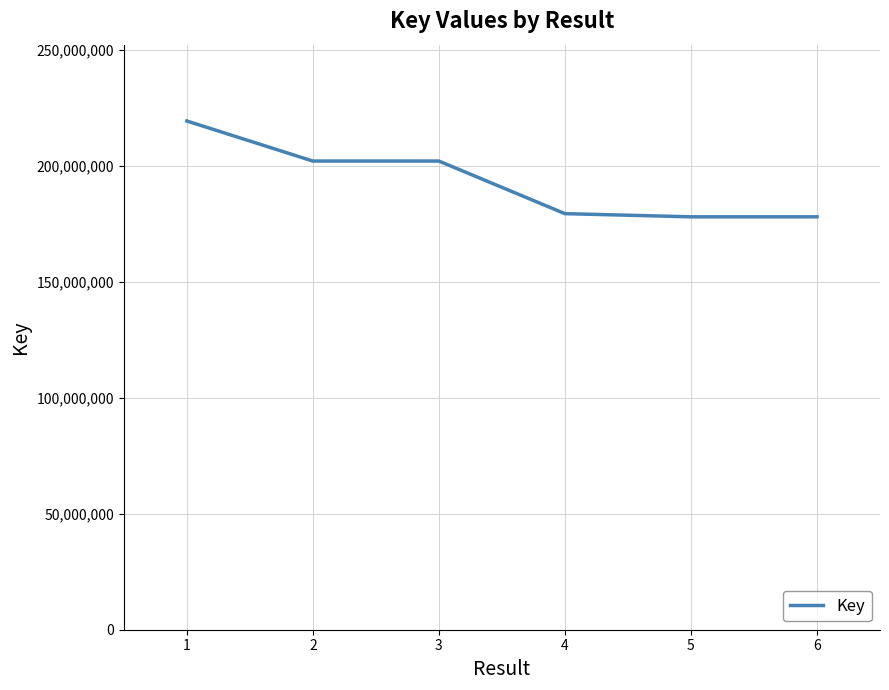

How many categories are shown in the chart?

6